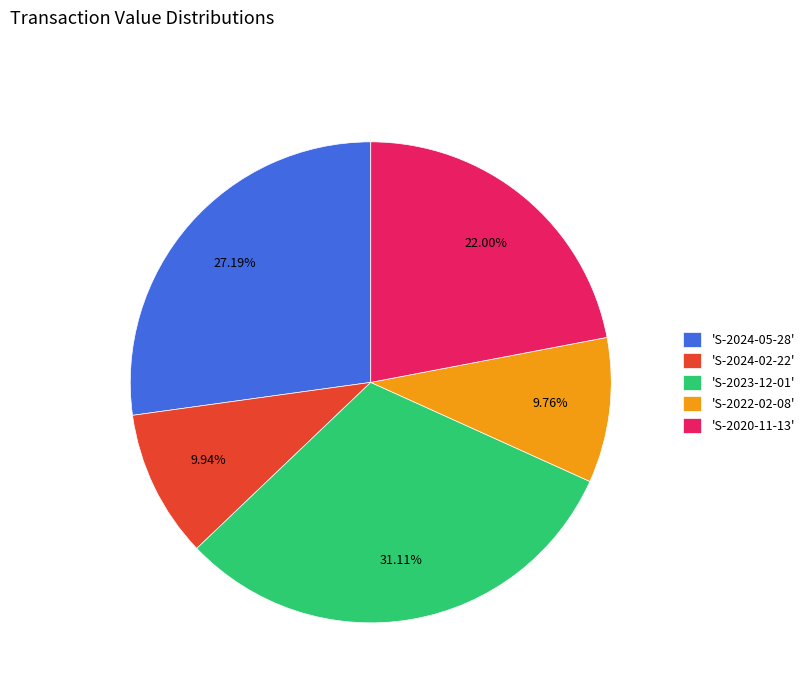

Is there a majority slice in this chart?

No